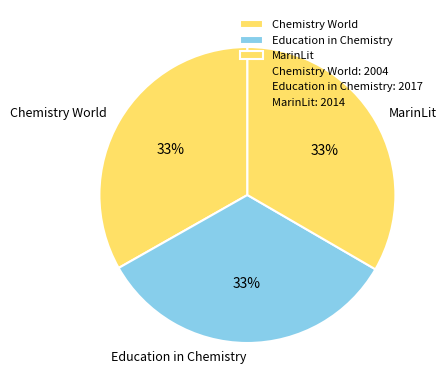

What is the ratio of the value at Education in Chemistry to the value at MarinLit?

1.0